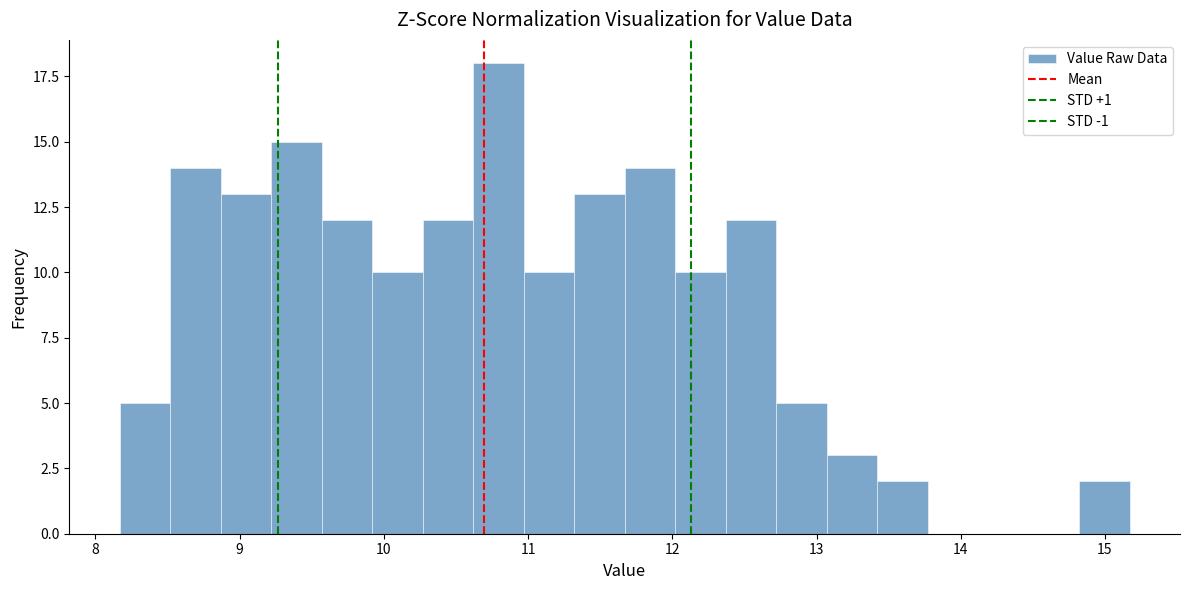

Read against the x-axis, roughly where is the centre of the tallest bar?

10.8